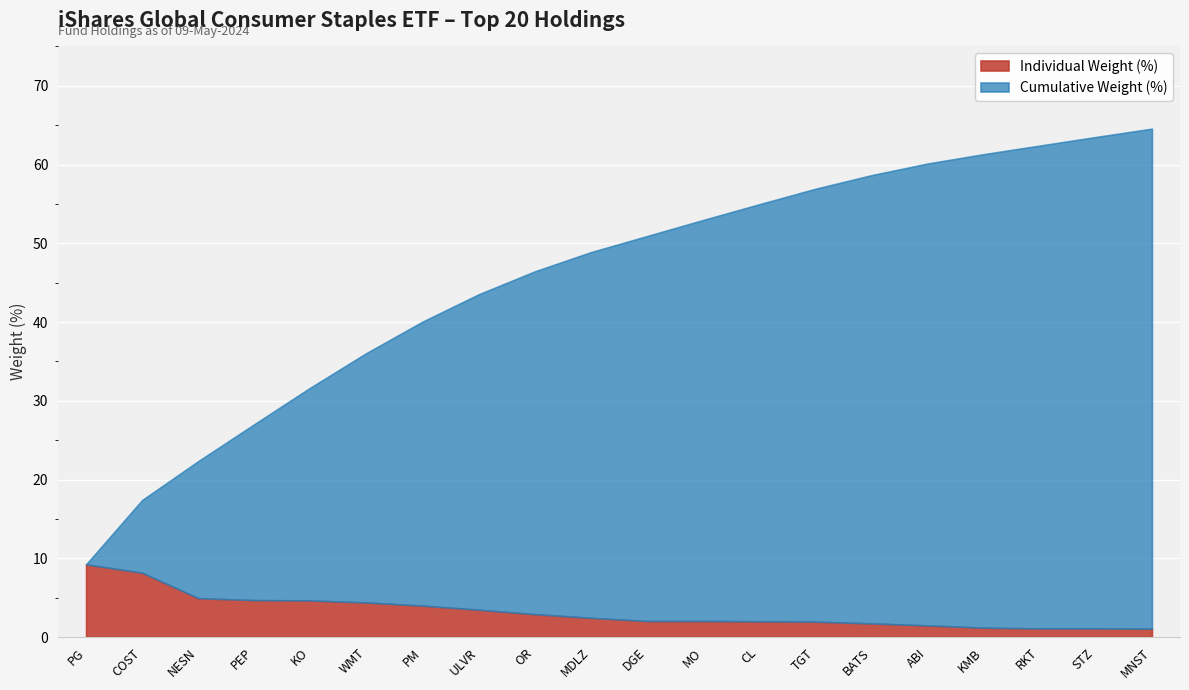

What is the label of the 15th point from the right?

WMT